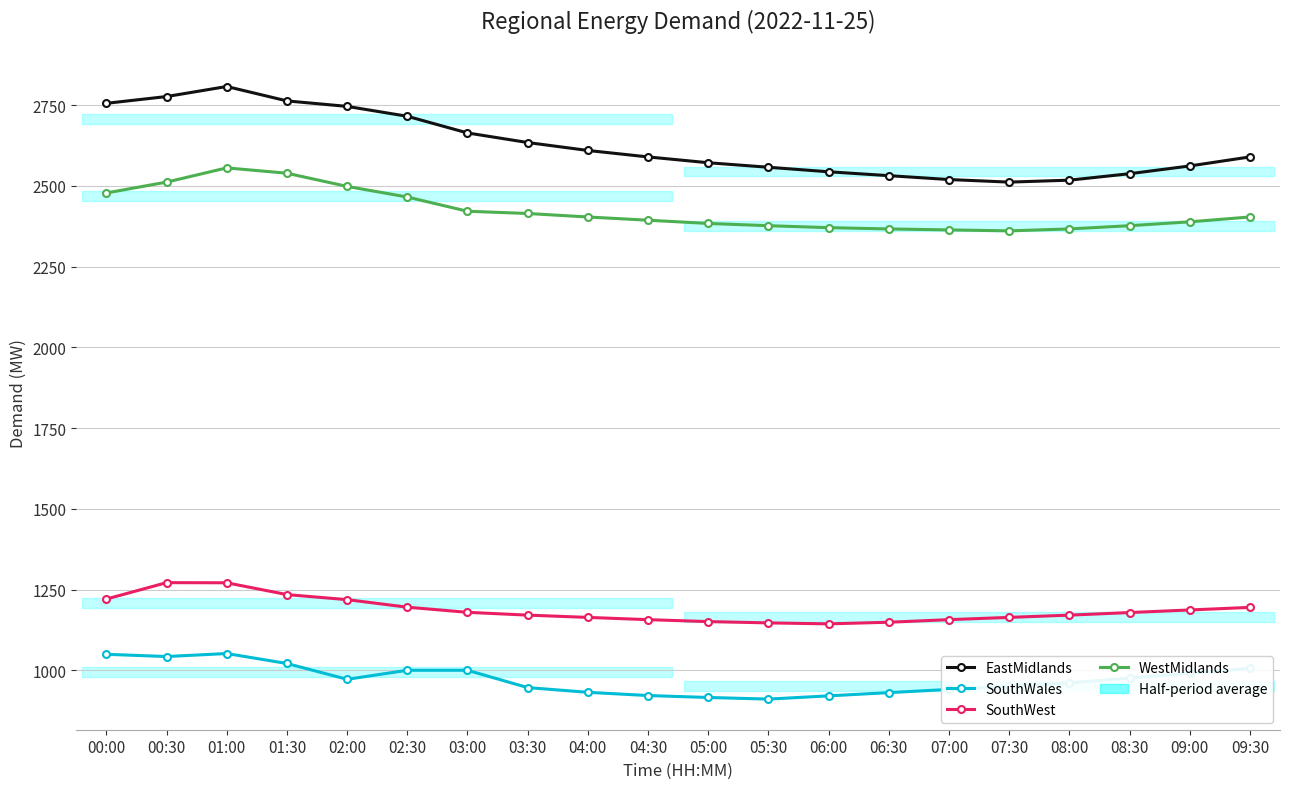

Reading left to right, list all the values displayed in this chart.

EastMidlands: 00:00=2756.0	00:30=2777.0	01:00=2808.1	01:30=2763.5	02:00=2746.5	02:30=2715.9	03:00=2664.2	03:30=2634.6	04:00=2610.0	04:30=2590.0	05:00=2572.0	05:30=2558.0	06:00=2544.0	06:30=2532.0	07:00=2520.0	07:30=2512.0	08:00=2518.0	08:30=2538.0	09:00=2562.0	09:30=2590.0
SouthWales: 00:00=1049.7	00:30=1042.8	01:00=1052.1	01:30=1021.2	02:00=972.3	02:30=1000.2	03:00=1000.2	03:30=946.6	04:00=932.0	04:30=922.0	05:00=916.0	05:30=911.0	06:00=921.0	06:30=931.0	07:00=941.0	07:30=951.0	08:00=961.0	08:30=976.0	09:00=991.0	09:30=1006.0
SouthWest: 00:00=1220.8	00:30=1271.6	01:00=1271.2	01:30=1234.6	02:00=1219.0	02:30=1195.6	03:00=1179.7	03:30=1171.0	04:00=1164.0	04:30=1157.0	05:00=1151.0	05:30=1147.0	06:00=1144.0	06:30=1149.0	07:00=1157.0	07:30=1164.0	08:00=1171.0	08:30=1179.0	09:00=1187.0	09:30=1195.0
WestMidlands: 00:00=2478.4	00:30=2512.0	01:00=2556.1	01:30=2539.5	02:00=2498.7	02:30=2465.8	03:00=2421.8	03:30=2414.8	04:00=2404.0	04:30=2394.0	05:00=2384.0	05:30=2377.0	06:00=2371.0	06:30=2367.0	07:00=2364.0	07:30=2361.0	08:00=2367.0	08:30=2377.0	09:00=2389.0	09:30=2404.0